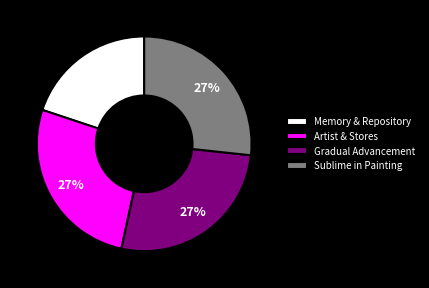

How many segments does this pie chart have?

4